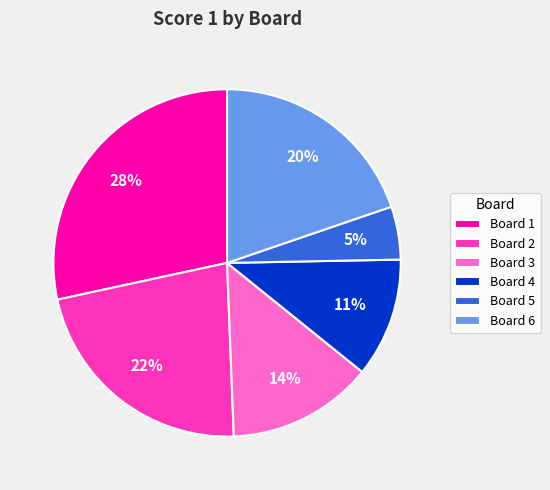

What is the smallest slice in the pie chart?

Board 5